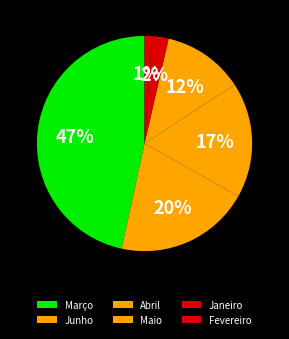

Which category has the biggest portion of the pie?

Março